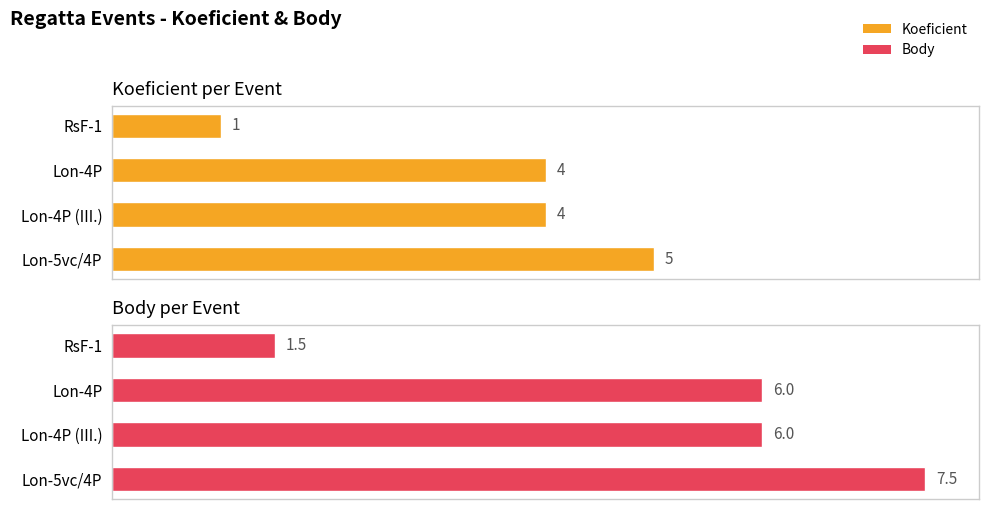

What are all the series names shown in the legend?

Koeficient, Body